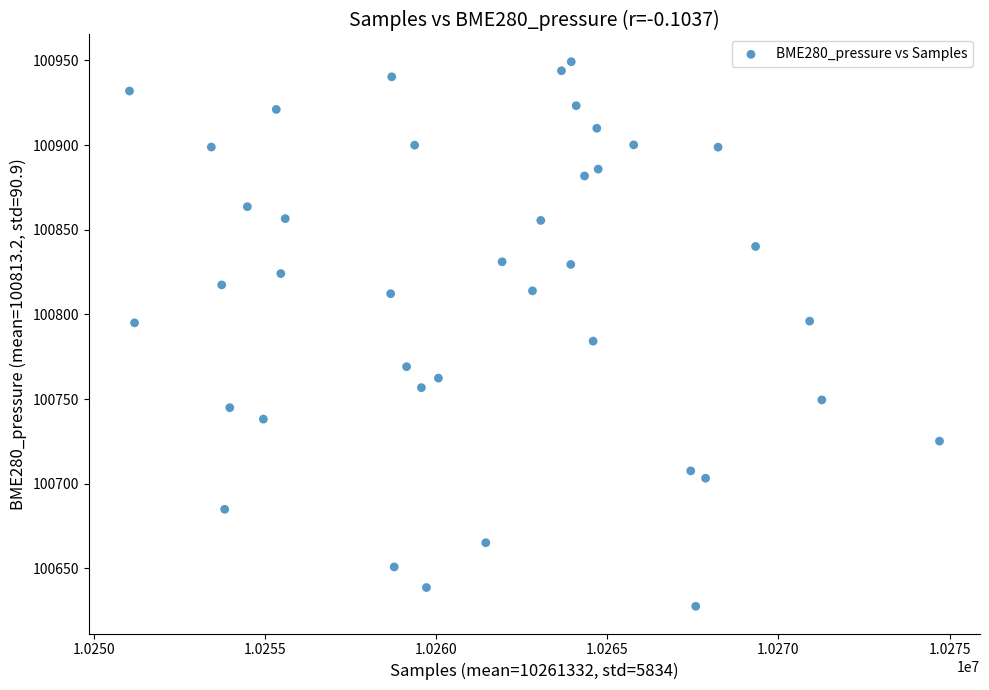

What is the range of Y values (max minus min)?

321.5